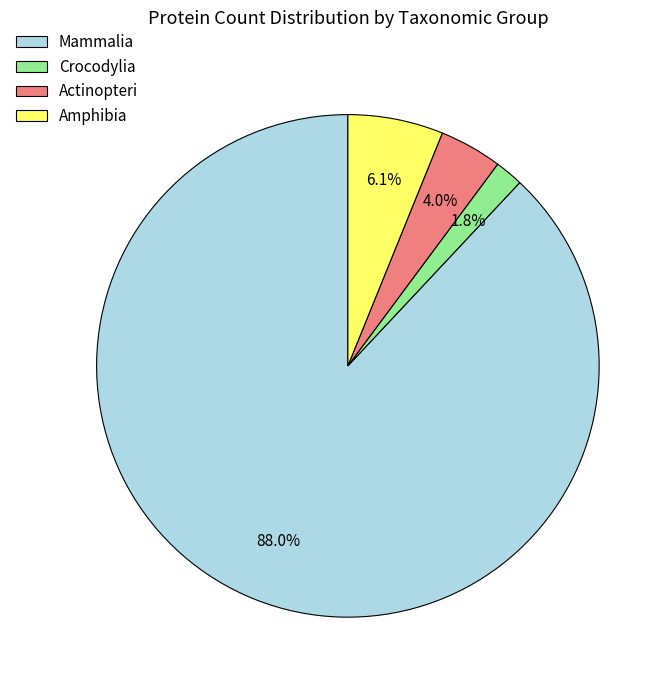

Combined, do Mammalia and Amphibia account for over 50%?

Yes